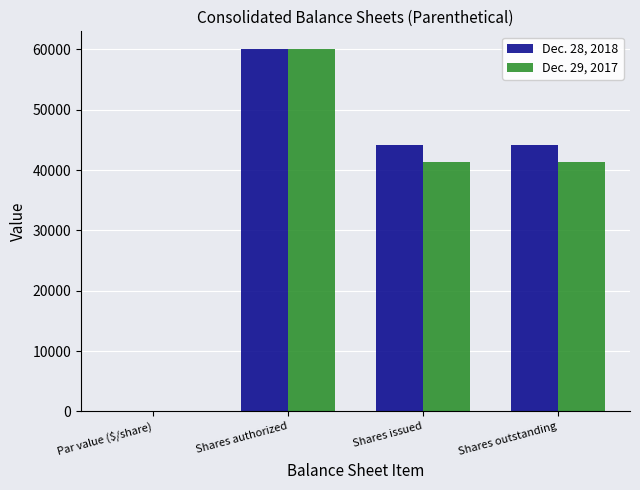

Which series changed the most between Shares authorized and Shares outstanding?

Dec. 29, 2017